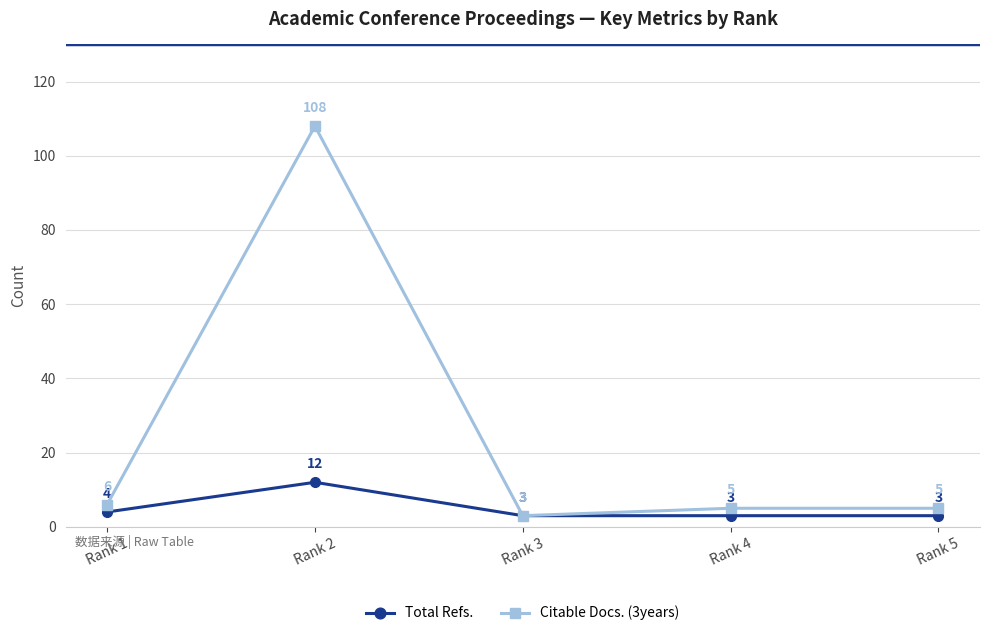

Which series has the largest total across all categories?

Citable Docs. (3years)